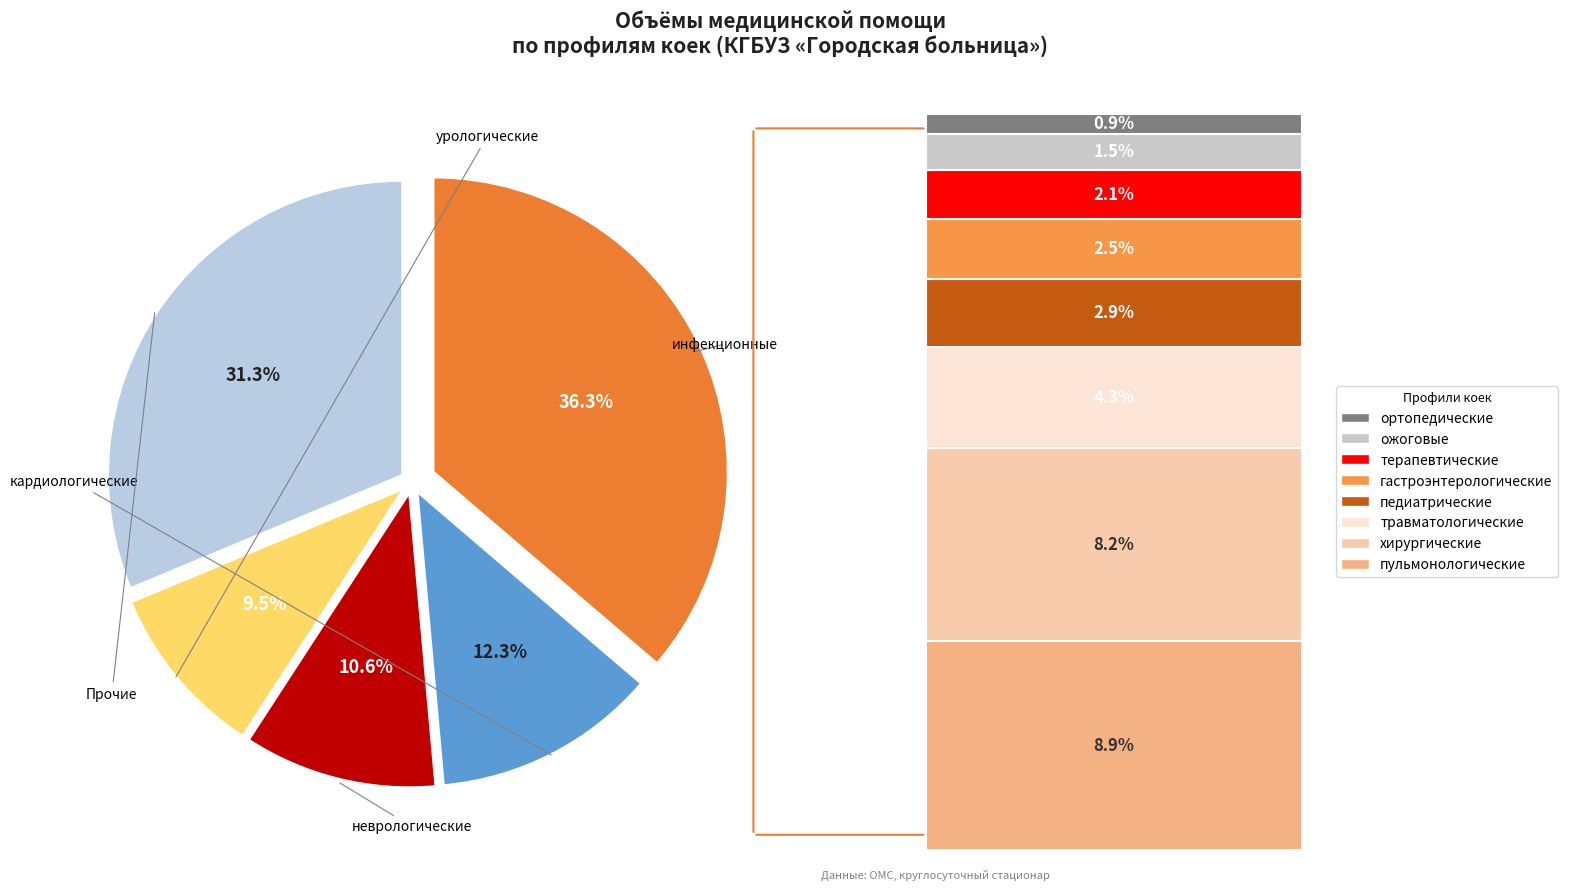

Does any single category account for the majority?

No